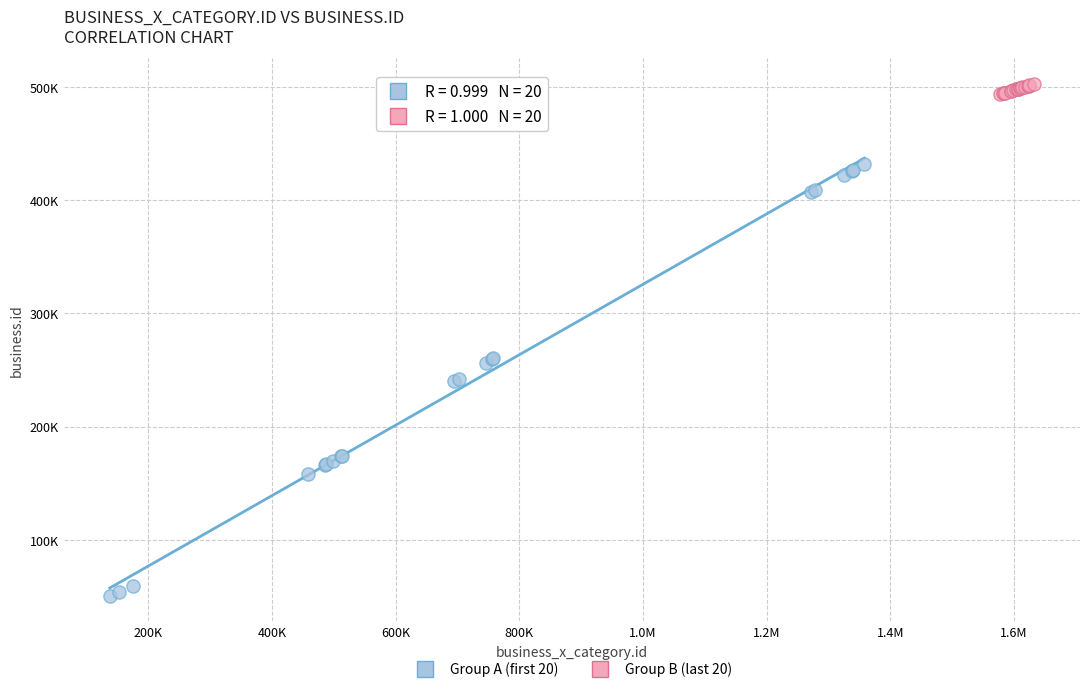

What are all the series names shown in the legend?

Group A (first 20), Group B (last 20)